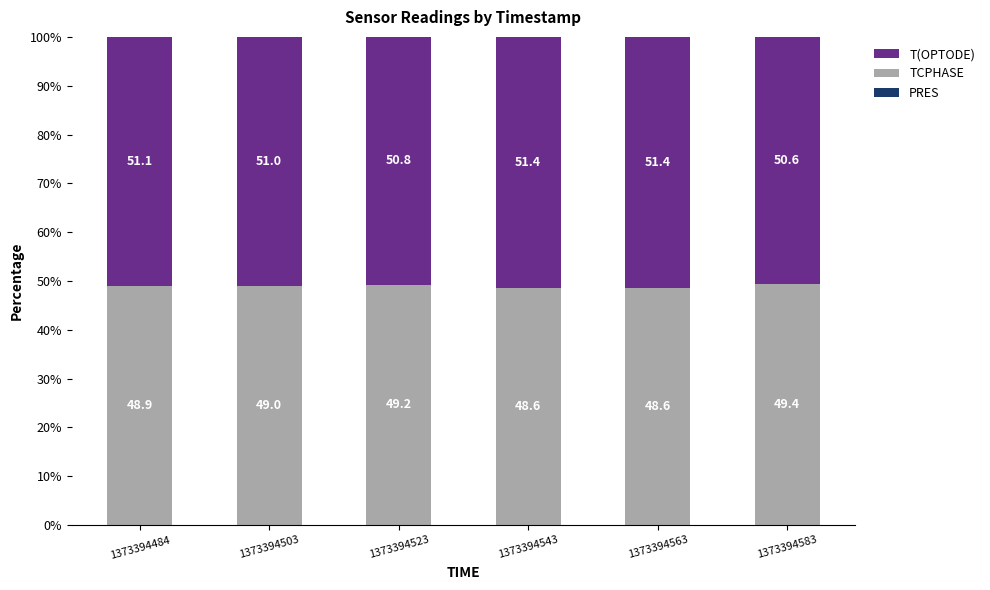

What is the difference between the second highest and second lowest values in the T(OPTODE) series?

0.6